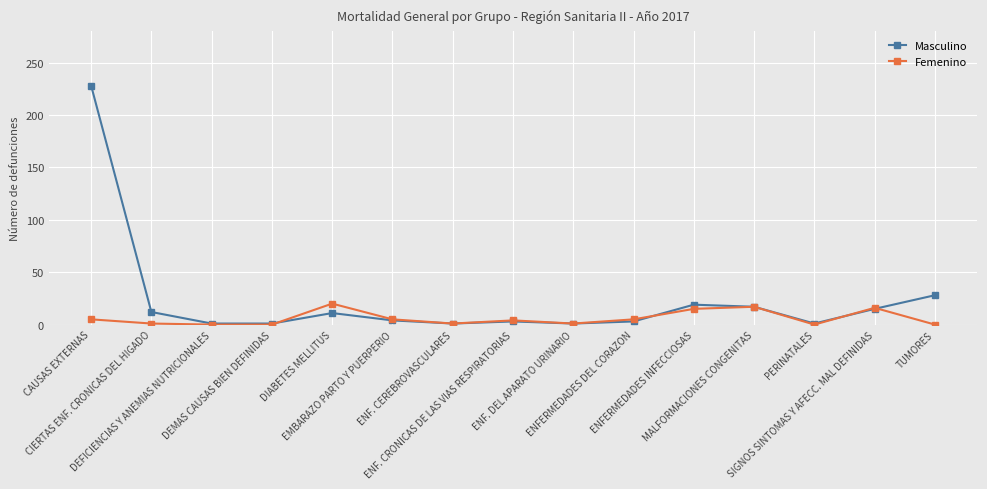

Which series has the largest range (max minus min)?

Masculino